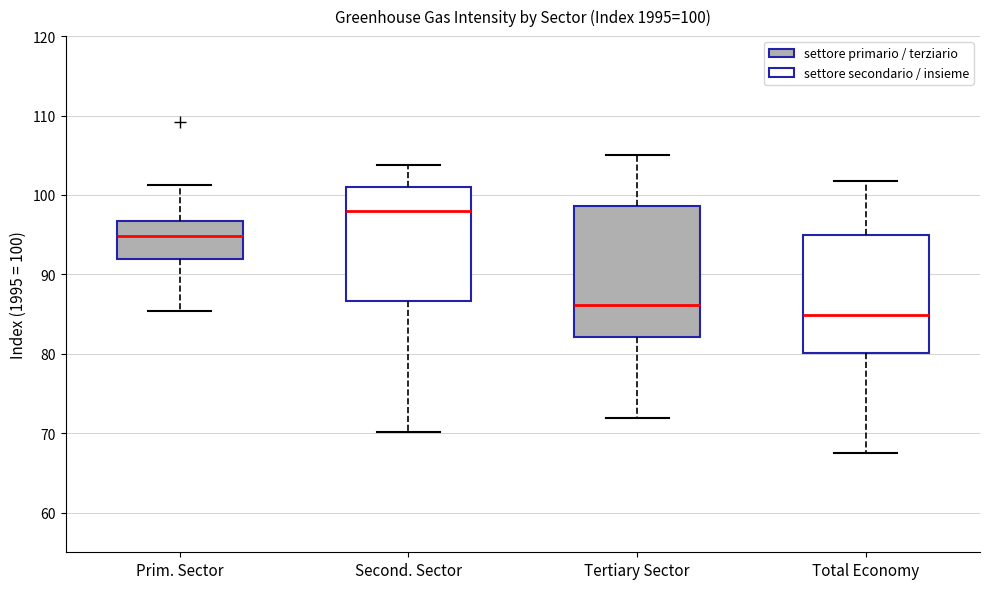

Which box's median line is the lowest?

Total Economy